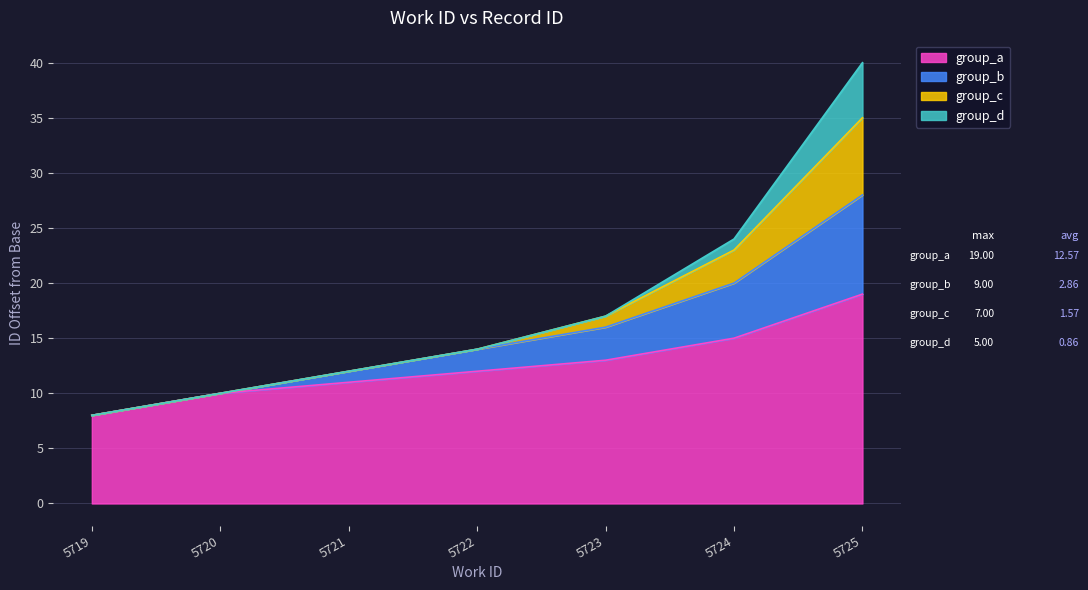

Which has a higher value, 5723 or 5721?

5723